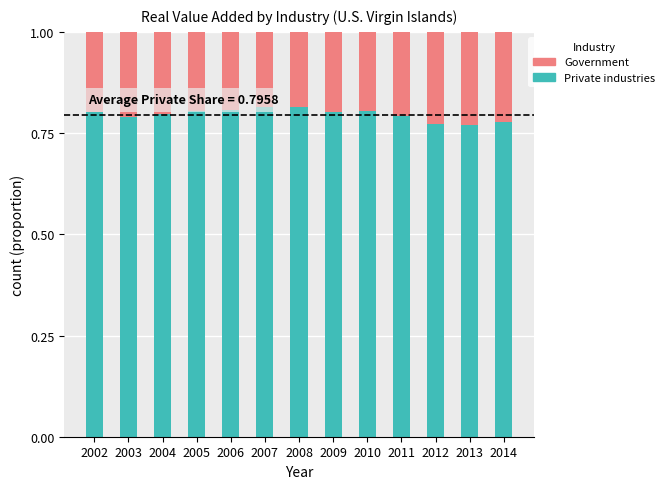

What is the sum of the Private industries values at 2004 and 2005?

1.6